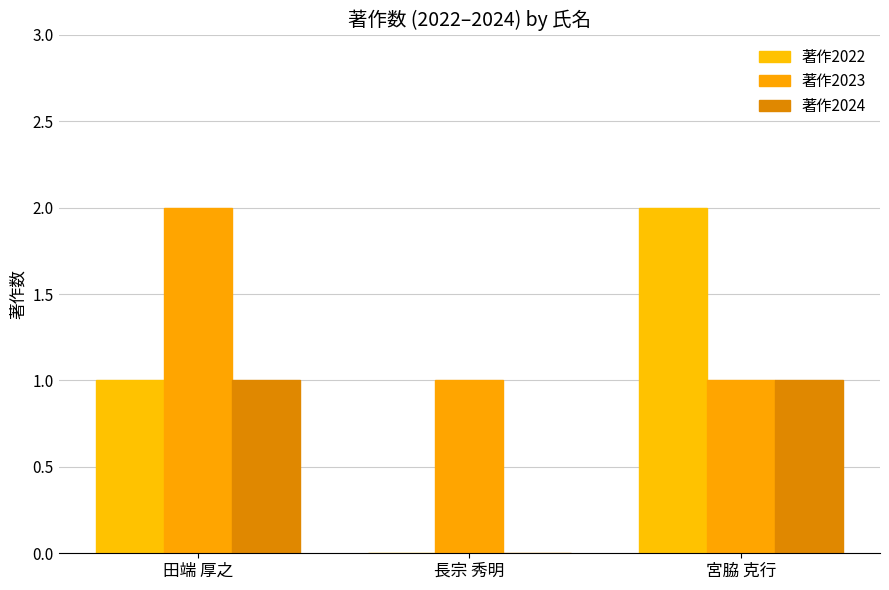

Count the number of categories in the chart.

3